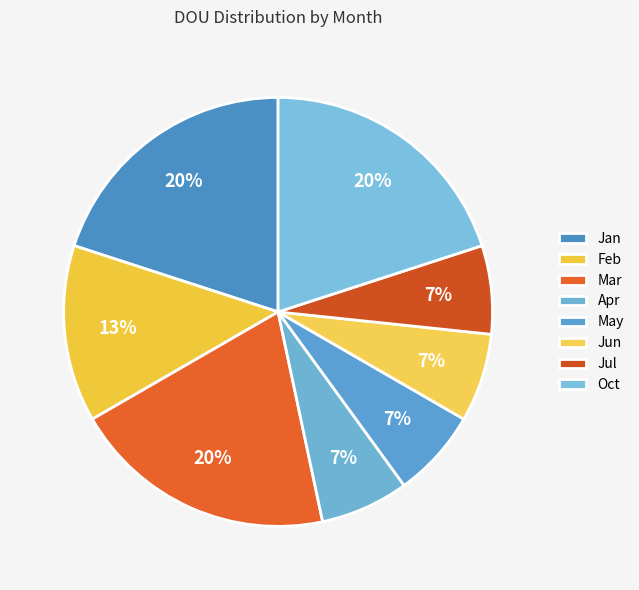

What percentage is the Jul slice, to the nearest percent?

7%